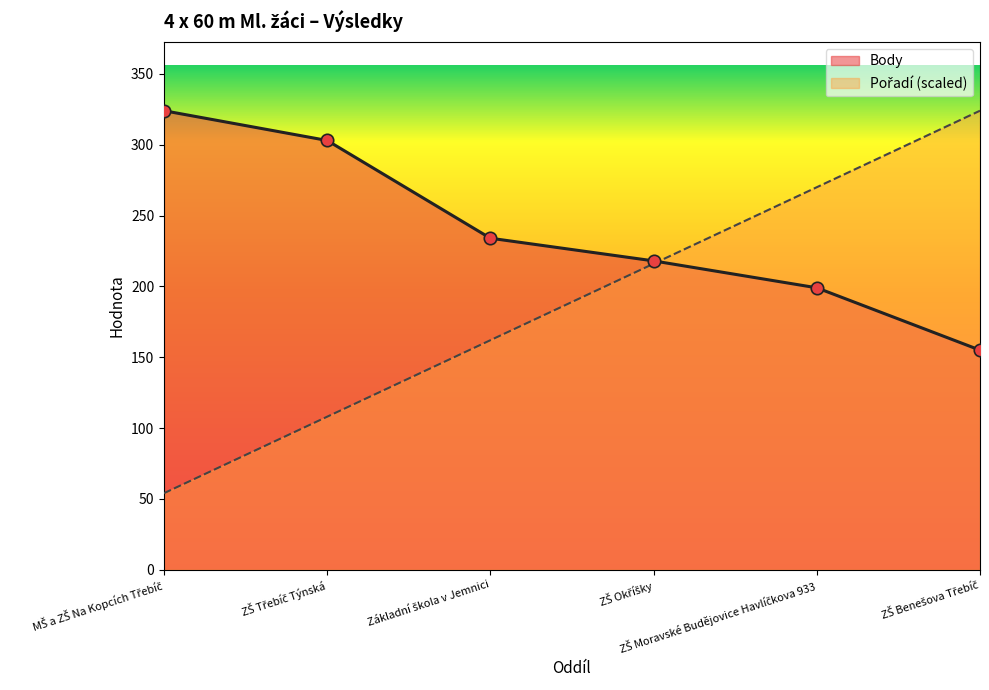

Which series has the widest spread of Y values?

Pořadí